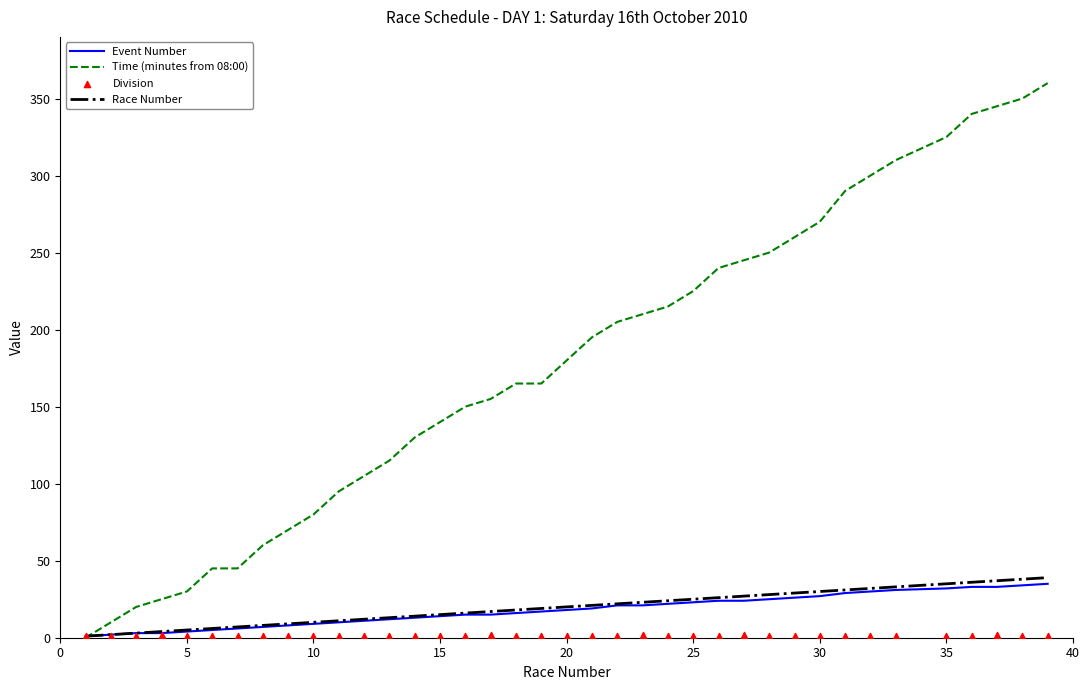

Which series has the widest spread of Y values?

Time (minutes from 08:00)